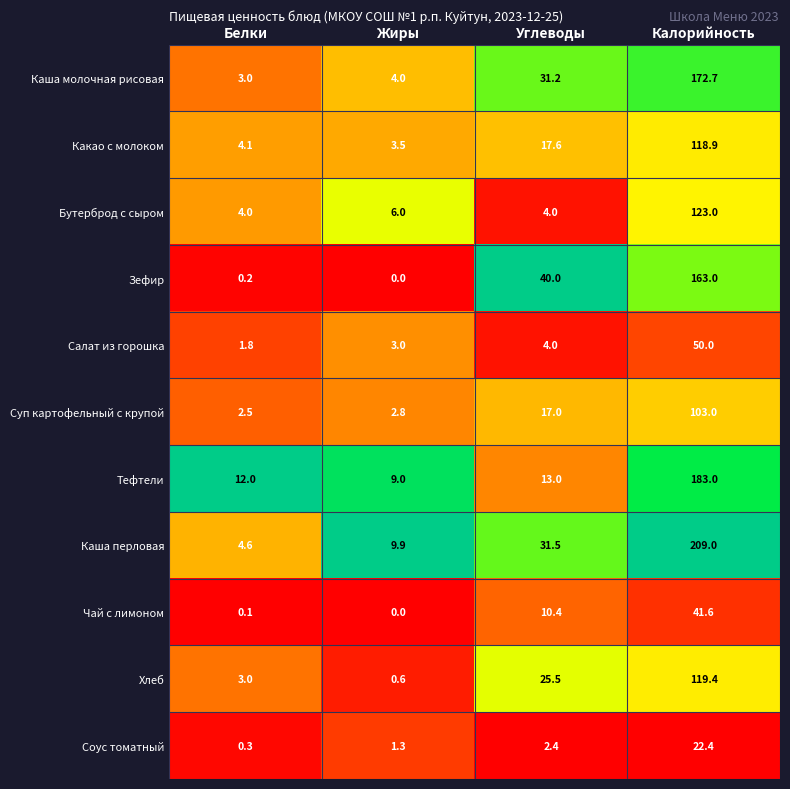

What is the total value across all series at Жиры?

40.1